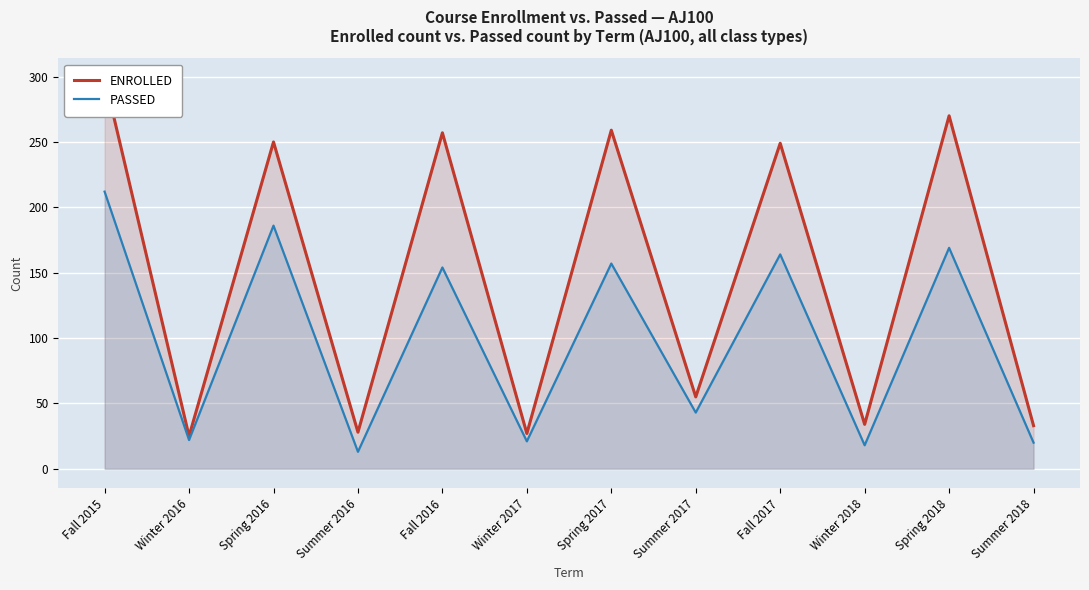

What is the difference between the second highest and second lowest values in the ENROLLED series?

243